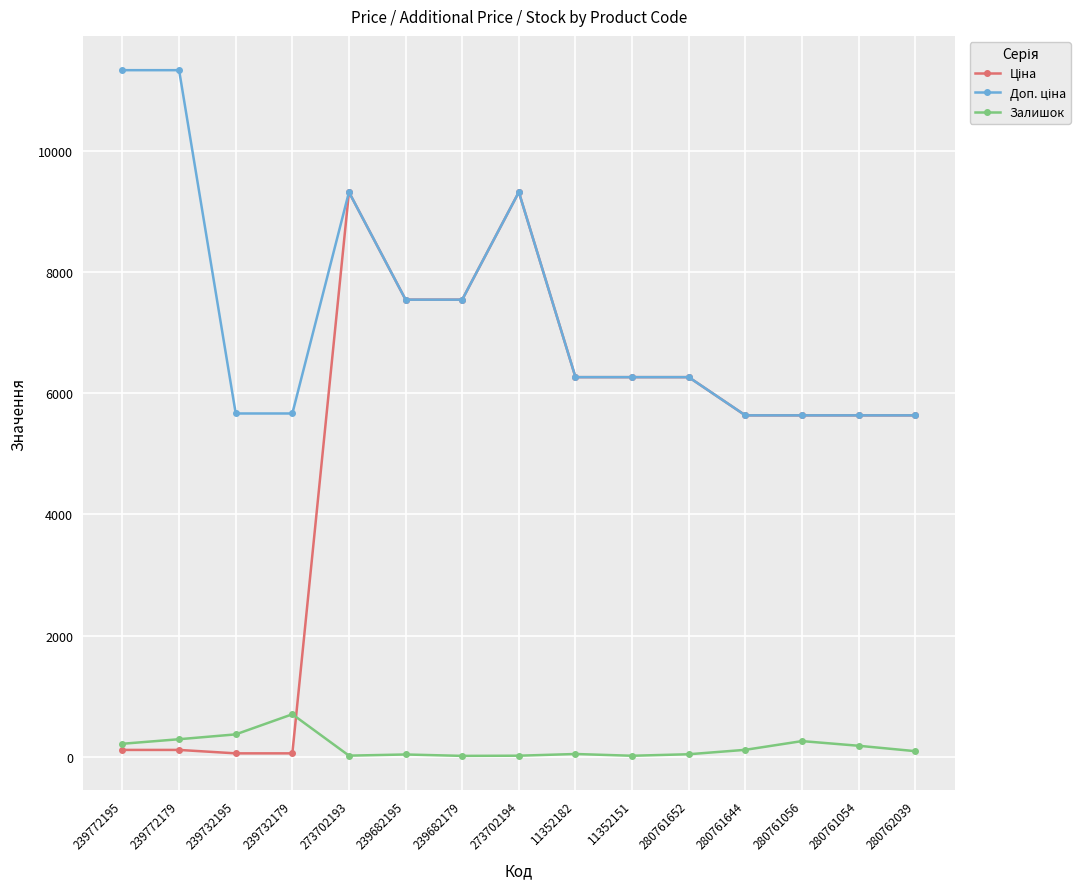

At how many categories does at least one series exceed 1402?

15